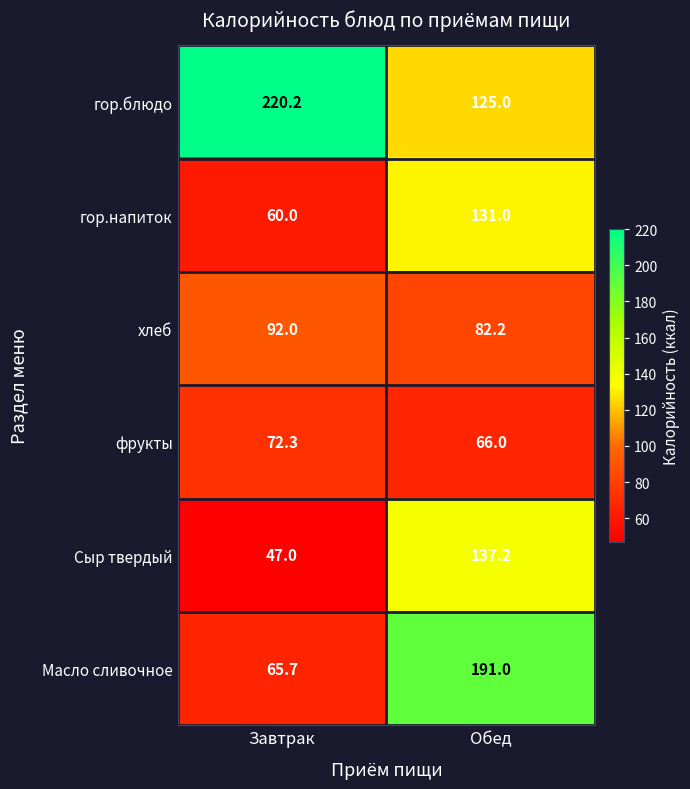

Read the Масло сливочное value at Обед.

191.0